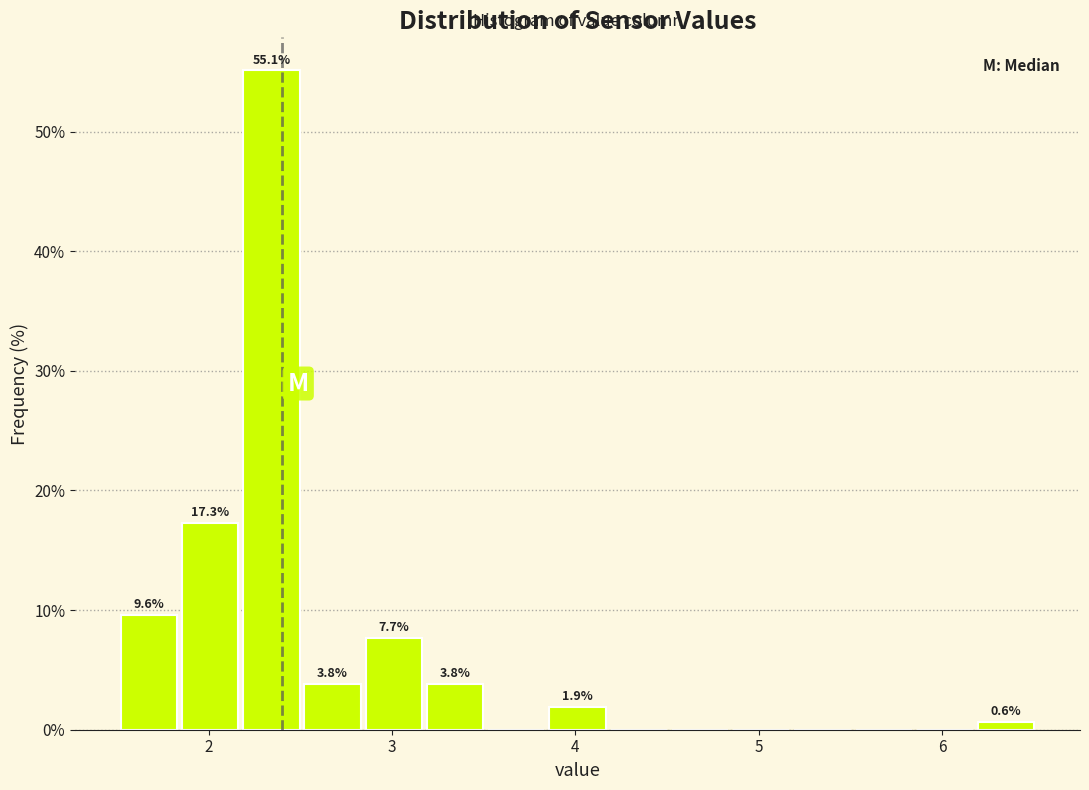

Read against the x-axis, roughly where is the centre of the tallest bar?

2.3